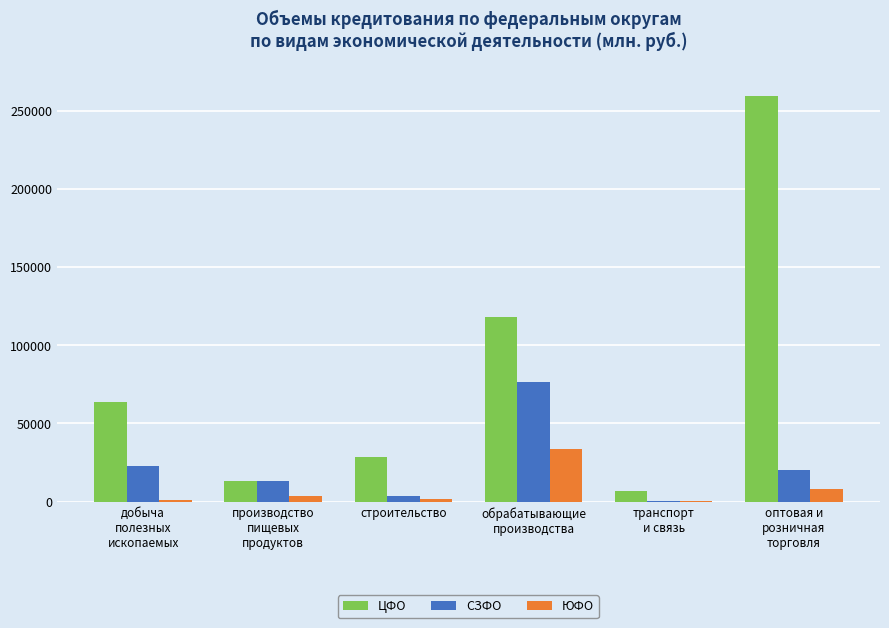

What is the sum of all ЮФО values?

47892